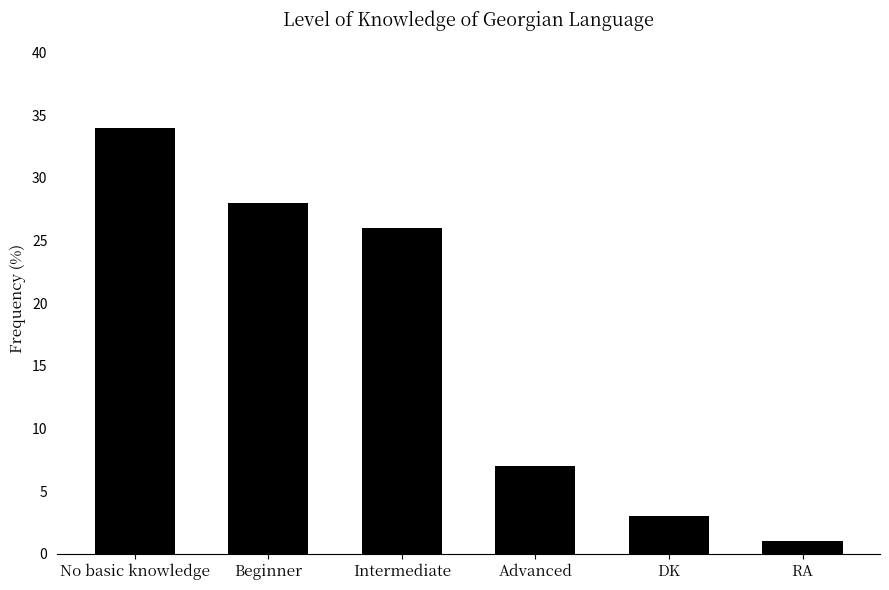

What is the ratio of the value at Intermediate to the value at Beginner?

0.9